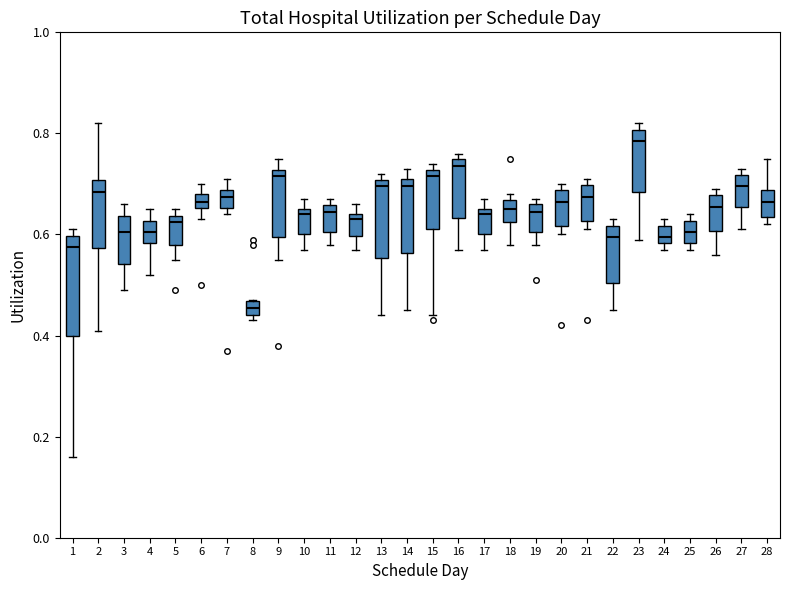

Comparing the boxes themselves (not the whiskers), which one is the tallest?

1